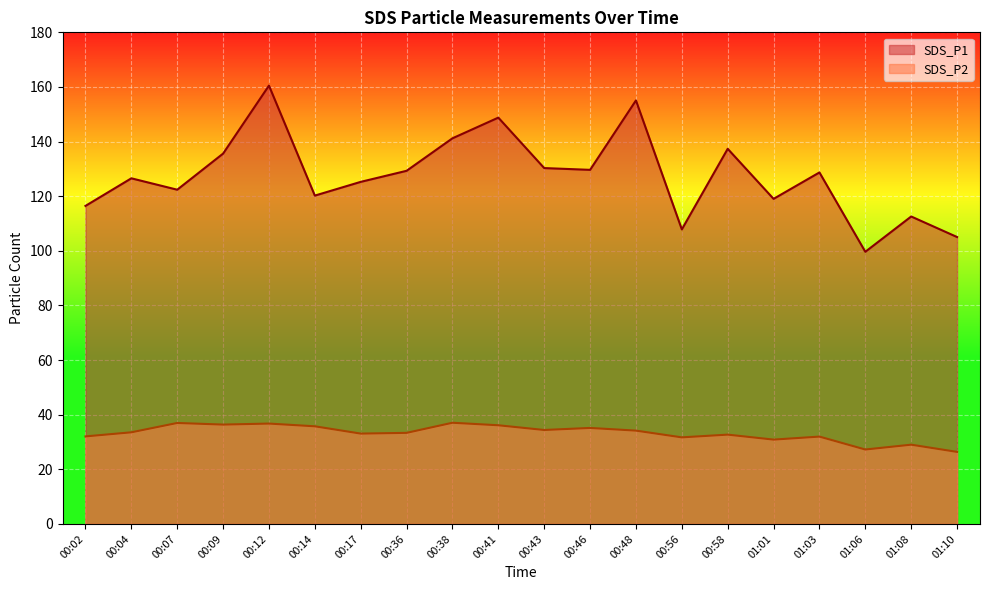

What is the smallest value displayed?

26.4